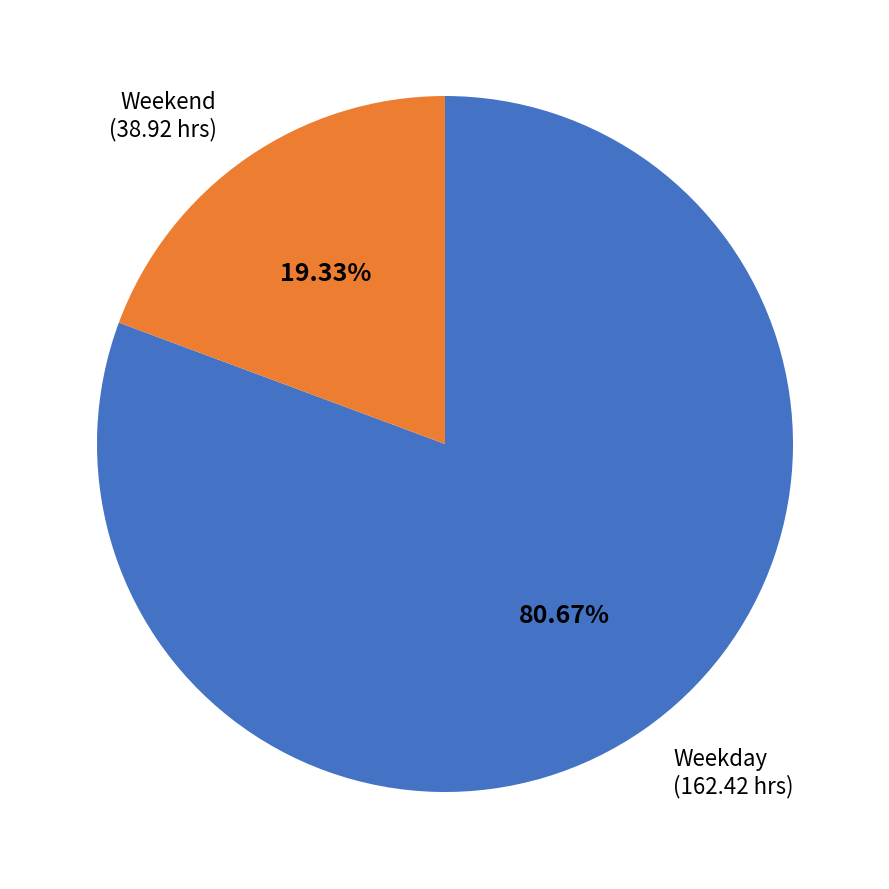

Does any single category account for the majority?

Yes